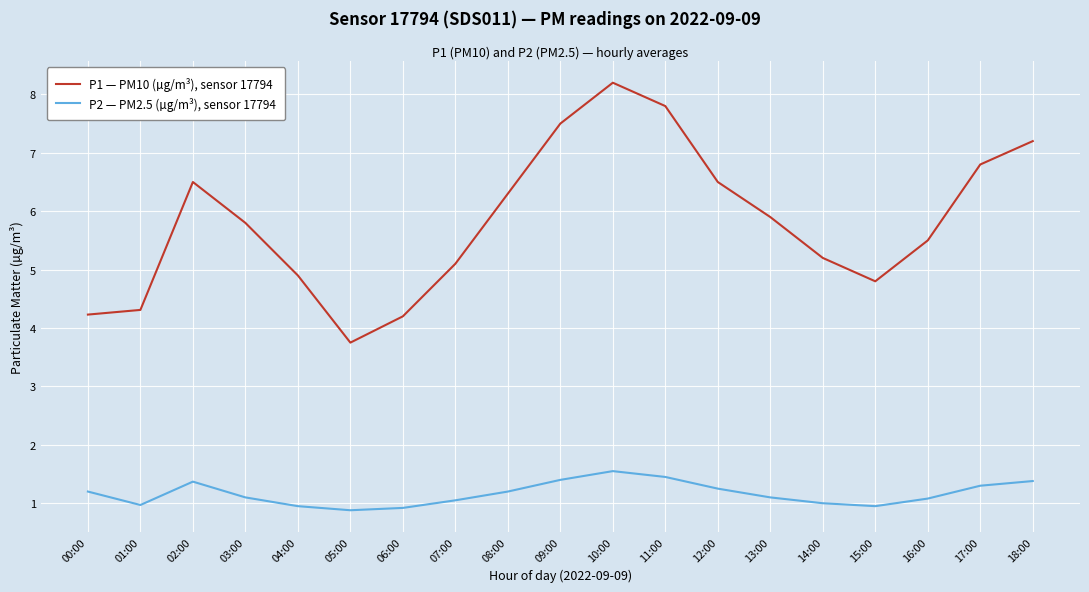

What is the minimum value shown in the chart?

0.9